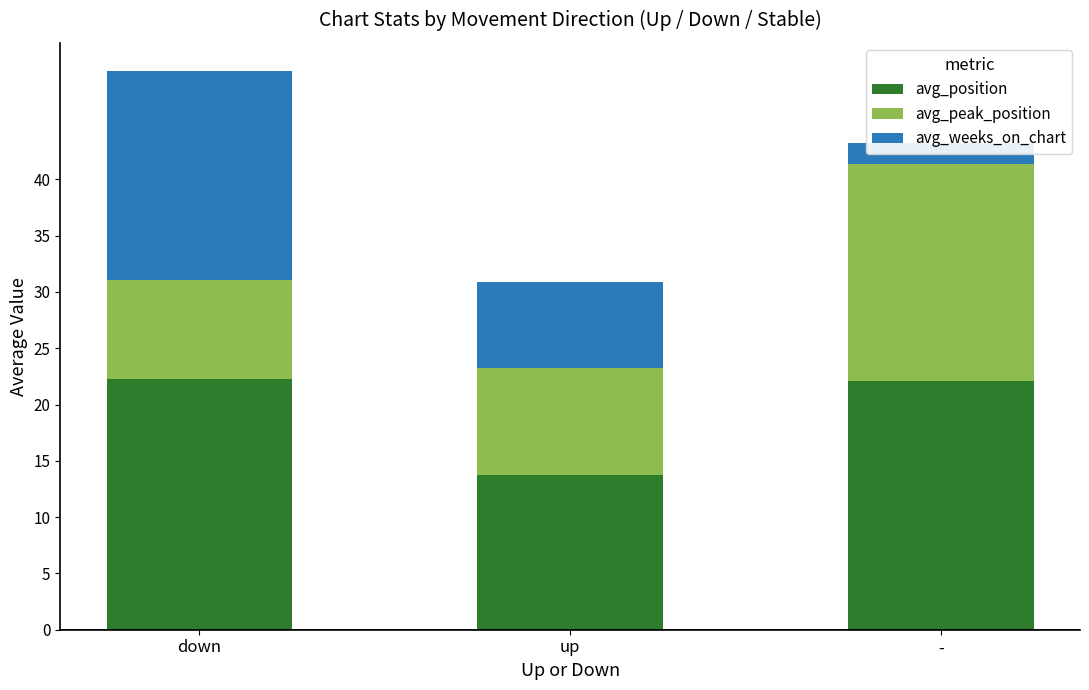

What is the value of the avg_weeks_on_chart bar at the 2nd from the left?

7.6